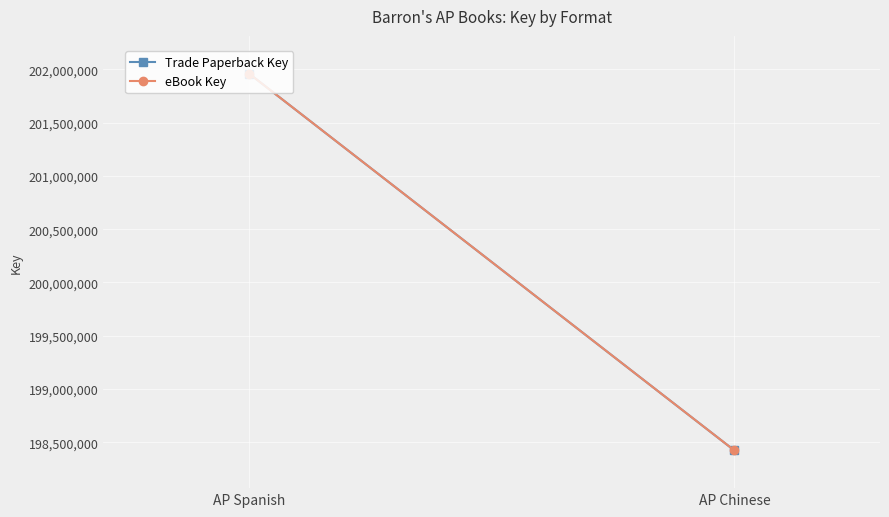

True or false: Trade Paperback Key has a value of 198422005 at AP Chinese.

True